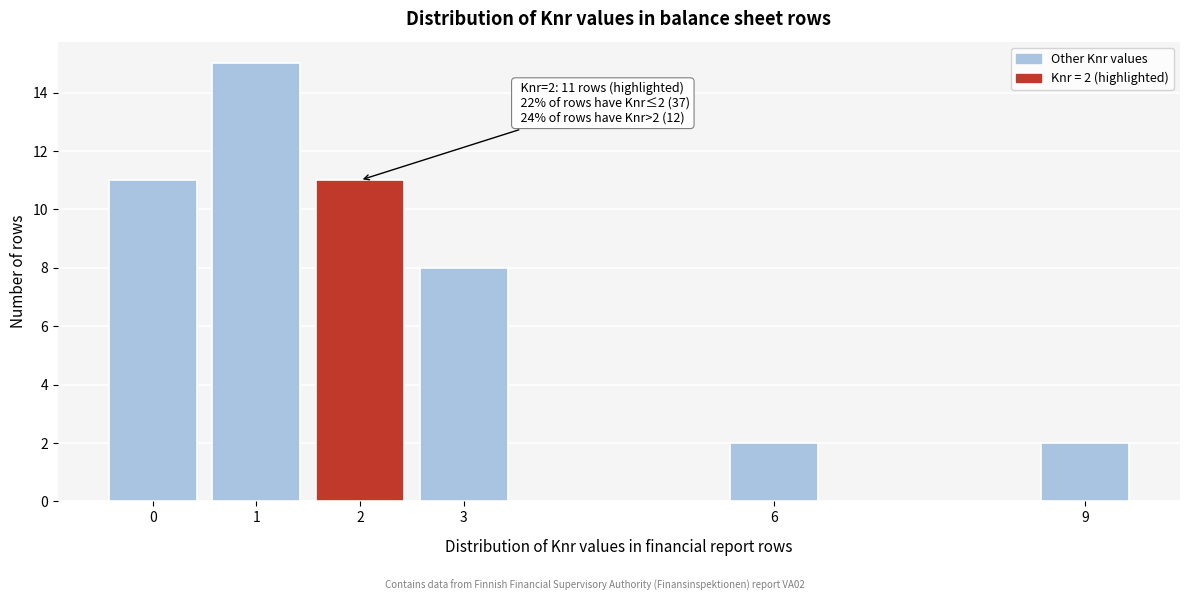

Reading left to right, extract all data points from this chart.

0=11	1=15	2=11	3=8	6=2	9=2